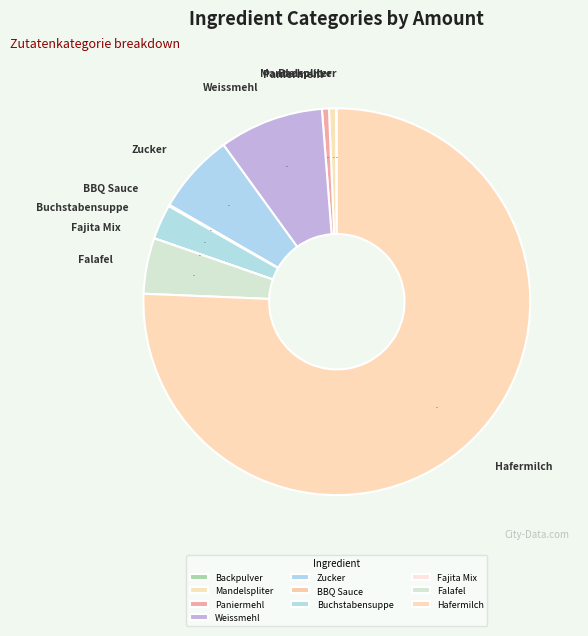

To the nearest percent, what is the average slice percentage?

10%